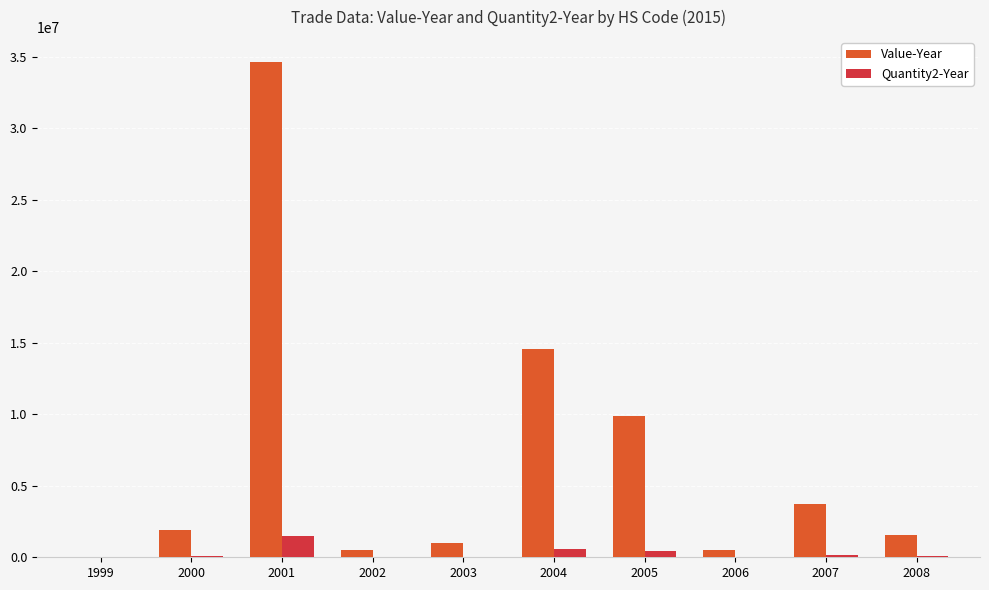

Are the bars grouped side by side (vs. stacked)?

Yes